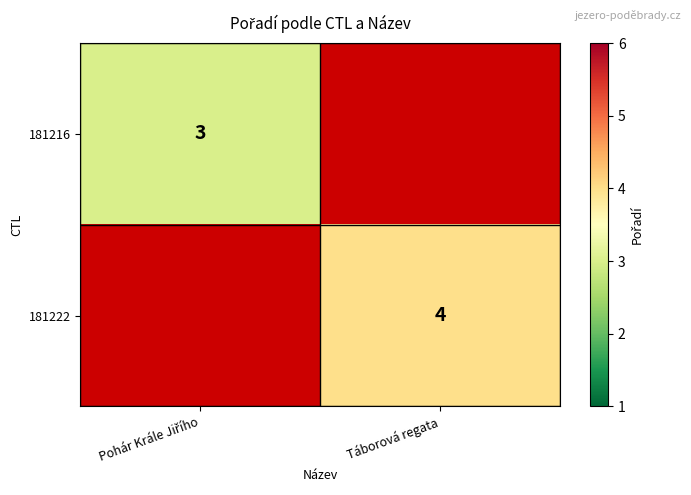

Is it true that 181222 equals 4 at Táborová regata?

True